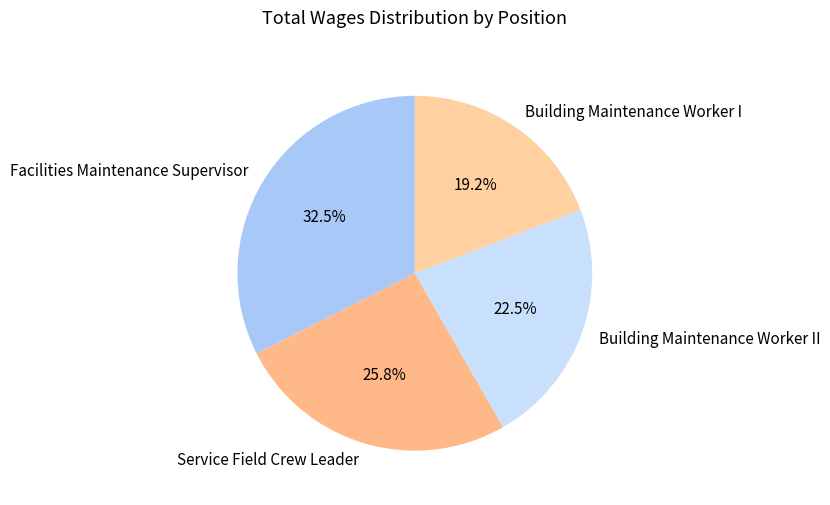

What portion of the pie excludes Building Maintenance Worker I?

80.8%